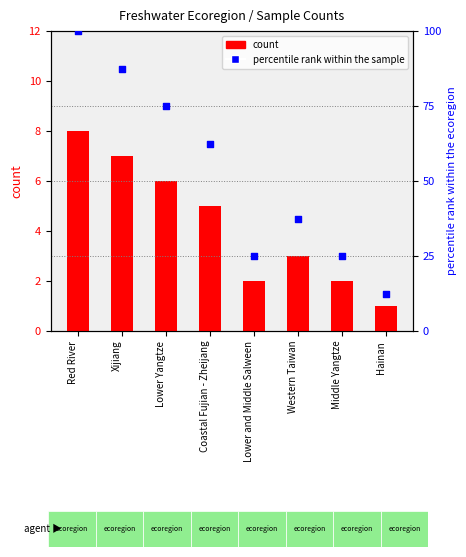

At which category is the sum across all series the highest?

Red River